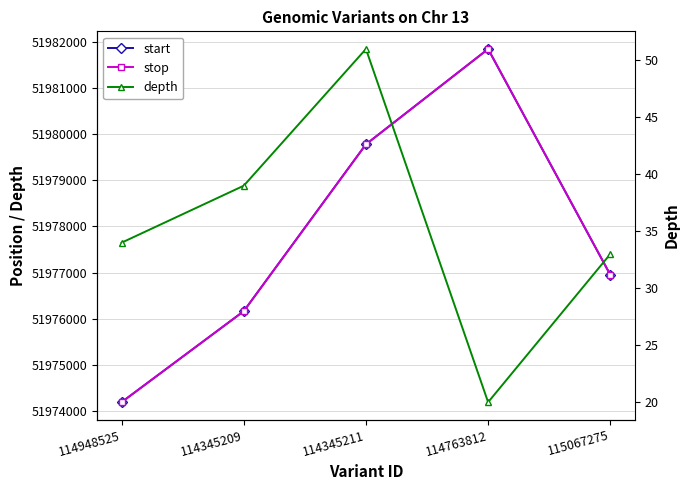

How many data points in depth are less than 34?

2